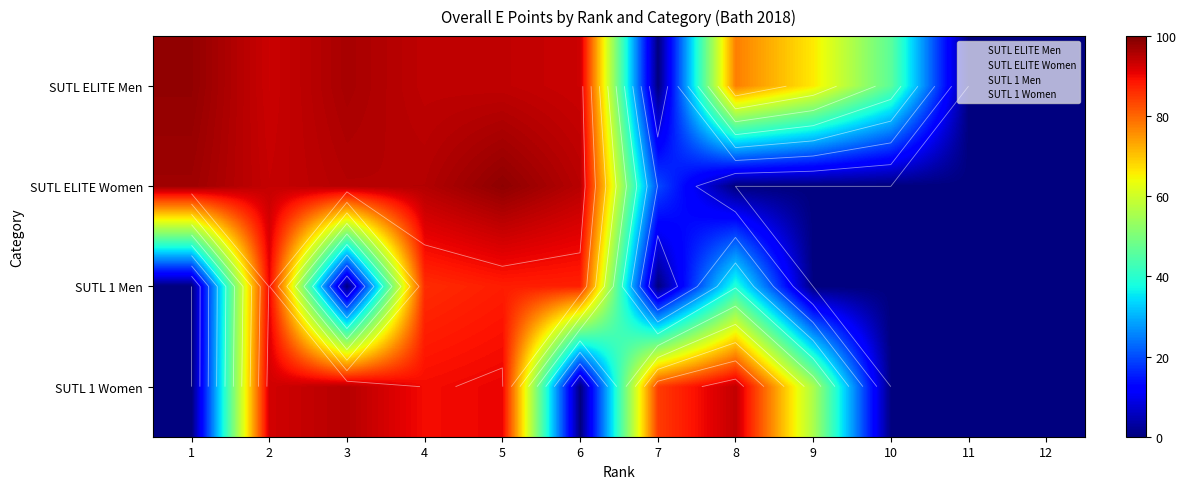

At which category is the sum across all series the highest?

5